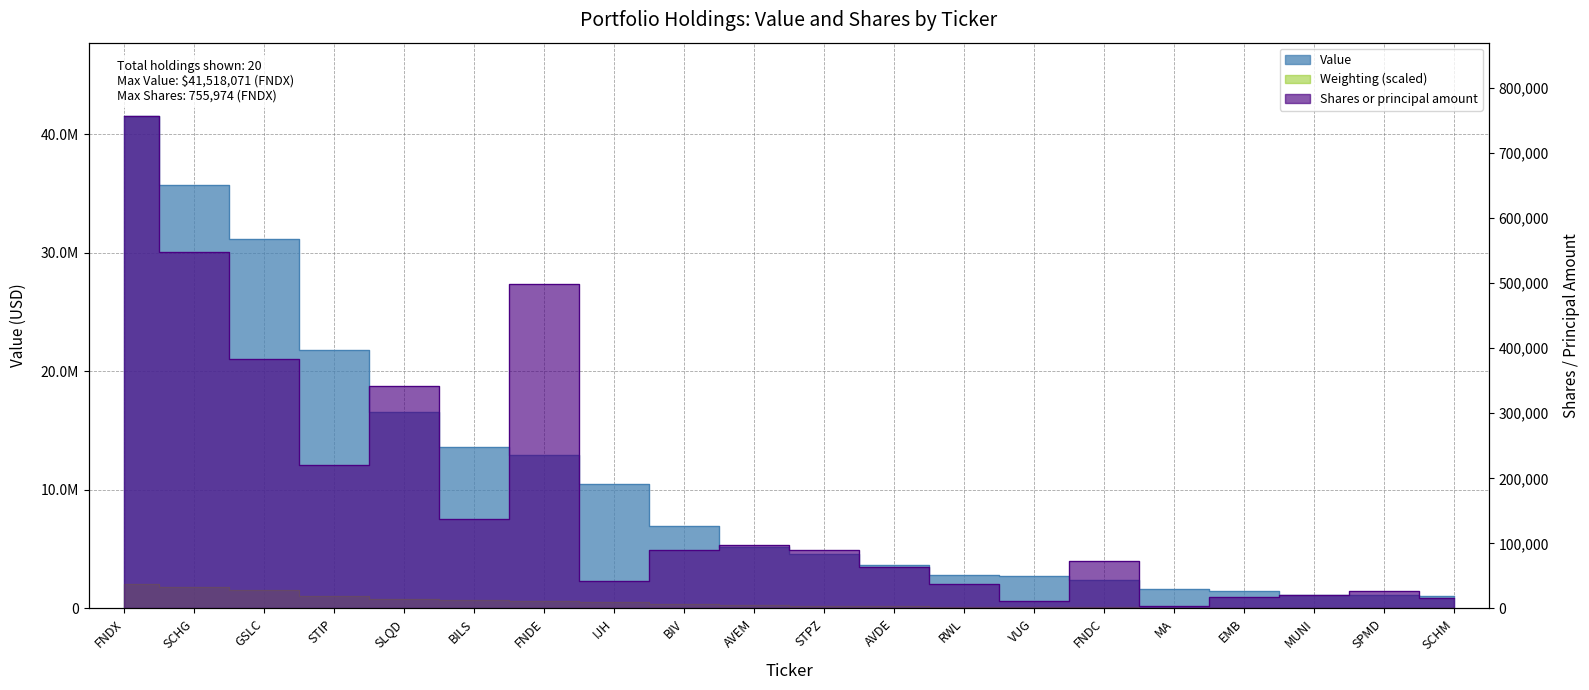

Which series has the widest spread of values?

value